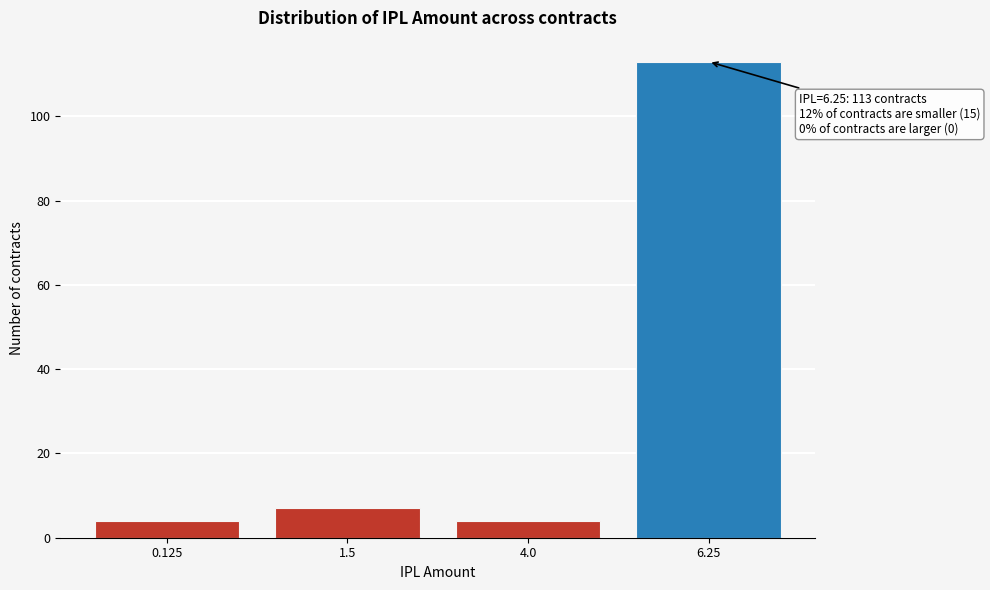

Reading left to right, extract all data points from this chart.

0.125=4	1.5=7	4.0=4	6.25=113